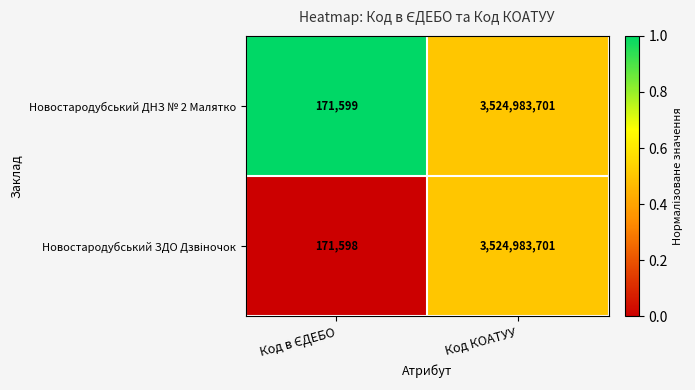

How many categories are shown in the chart?

2